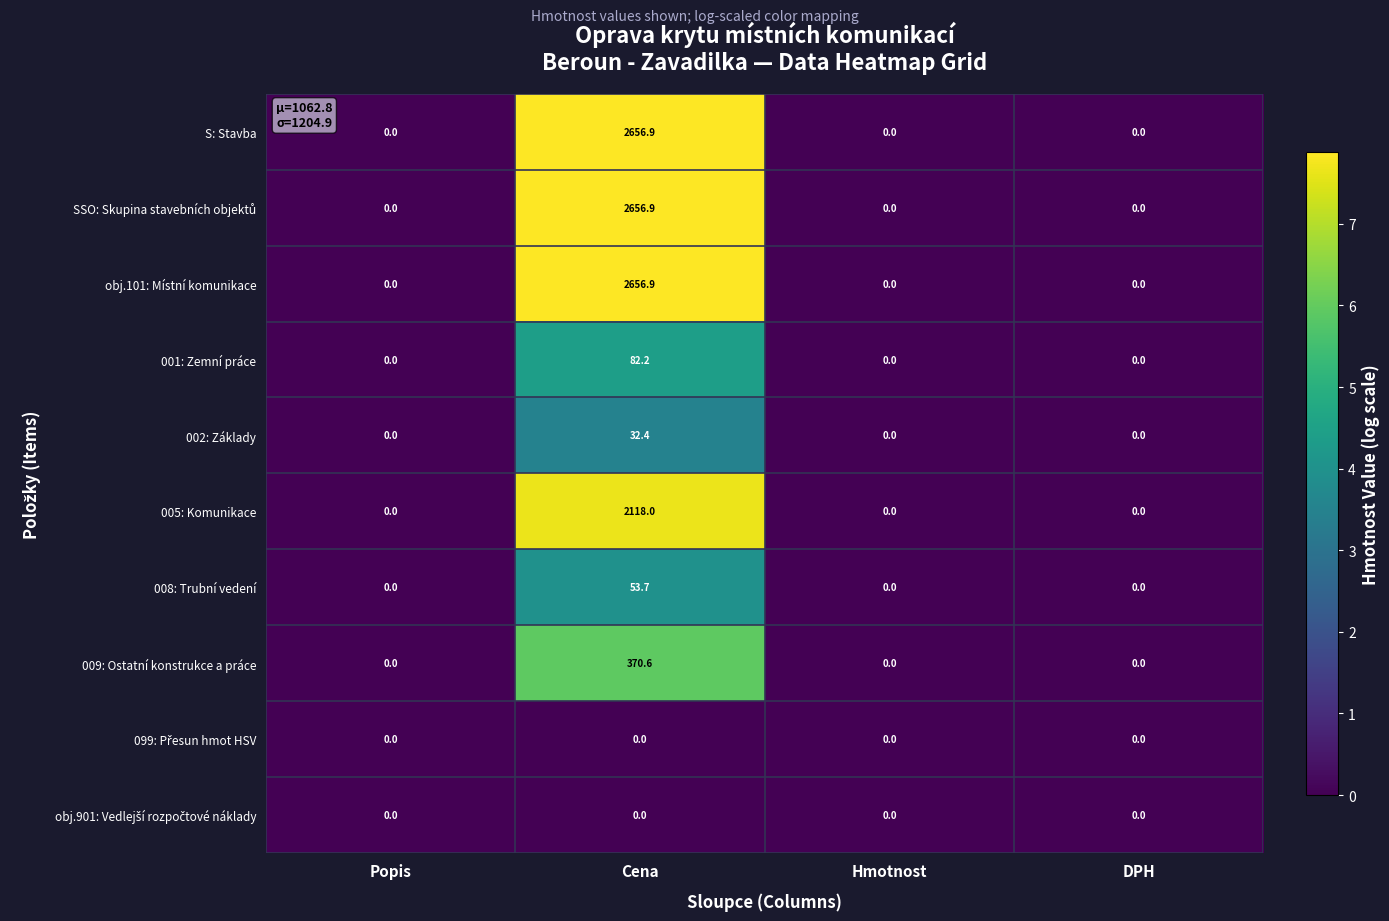

What is the total value across all series at Cena?

10627.6